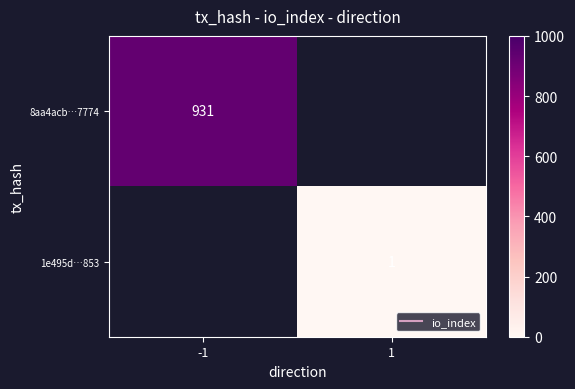

Which series has the largest range (max minus min)?

8aa4acb…7774